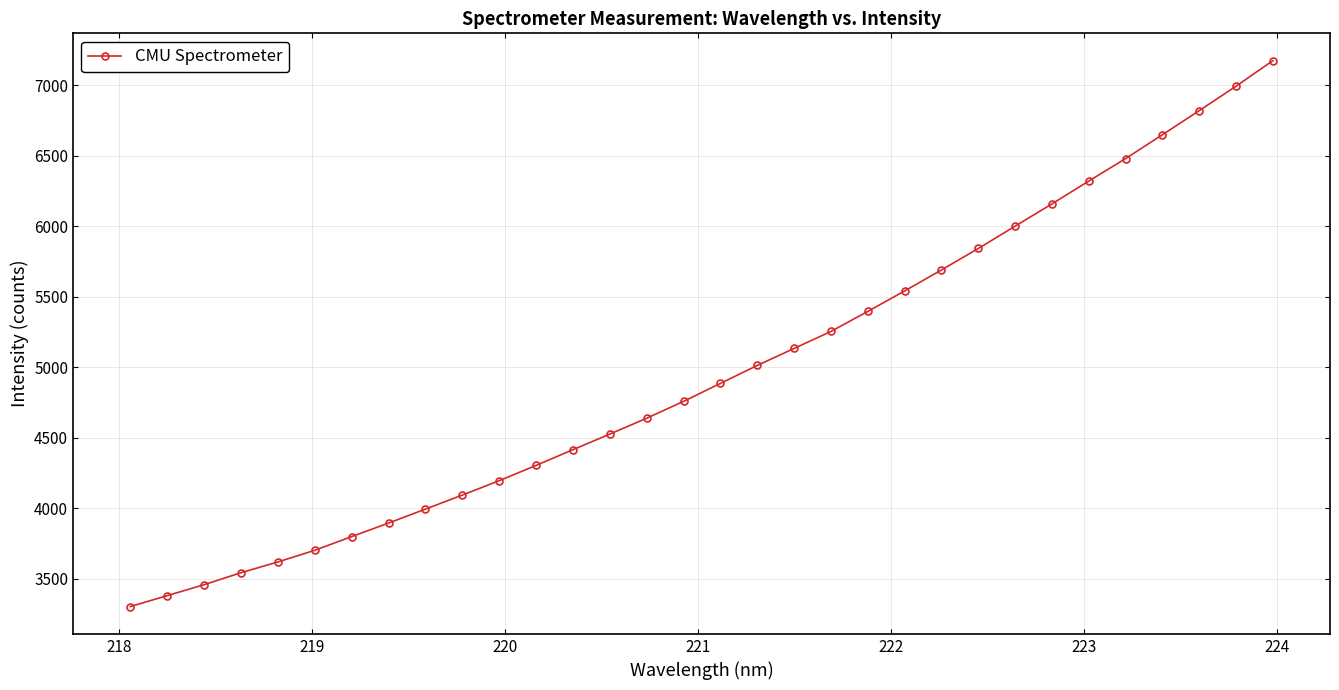

What is the difference between the second highest and second lowest values?

3611.4